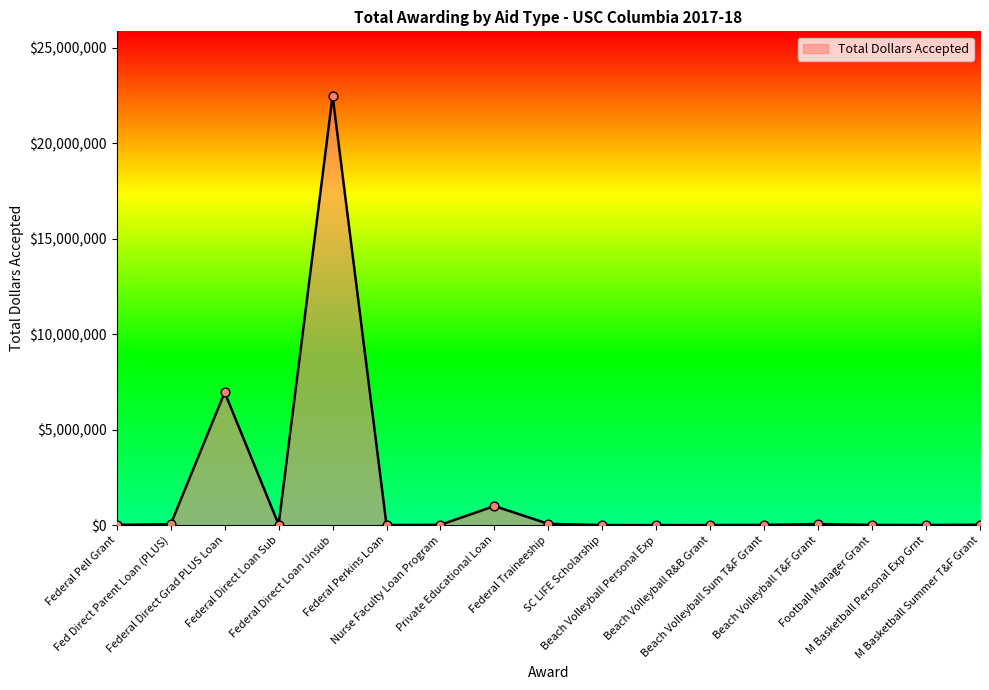

What is the difference between the maximum and minimum values?

22482067.5